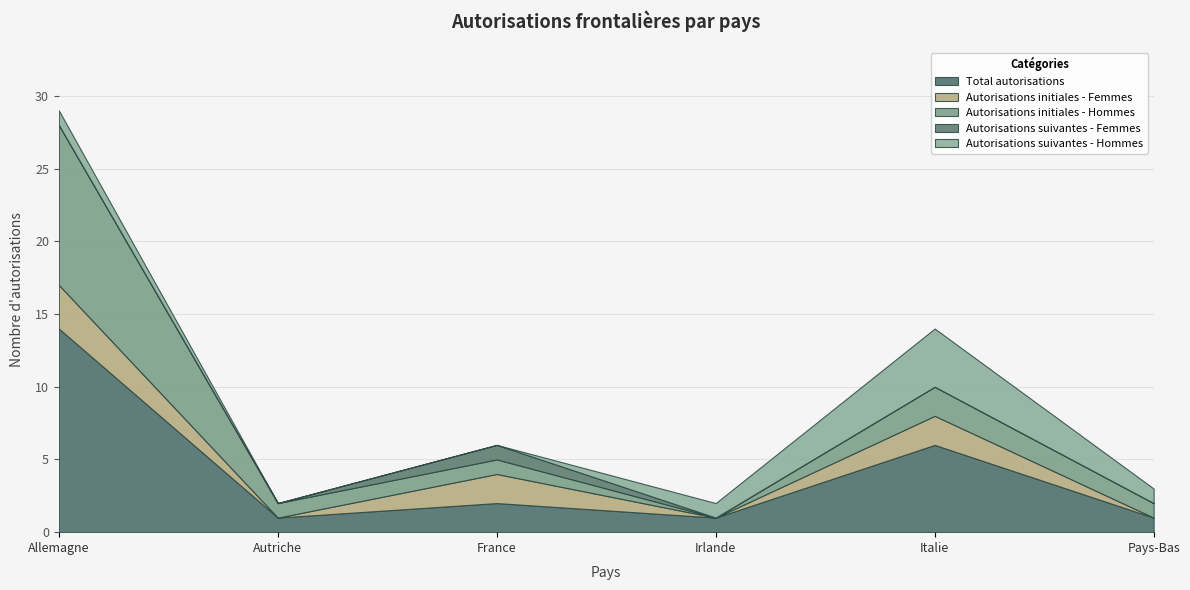

What is the sum of the Total autorisations values at Allemagne and Pays-Bas?

15